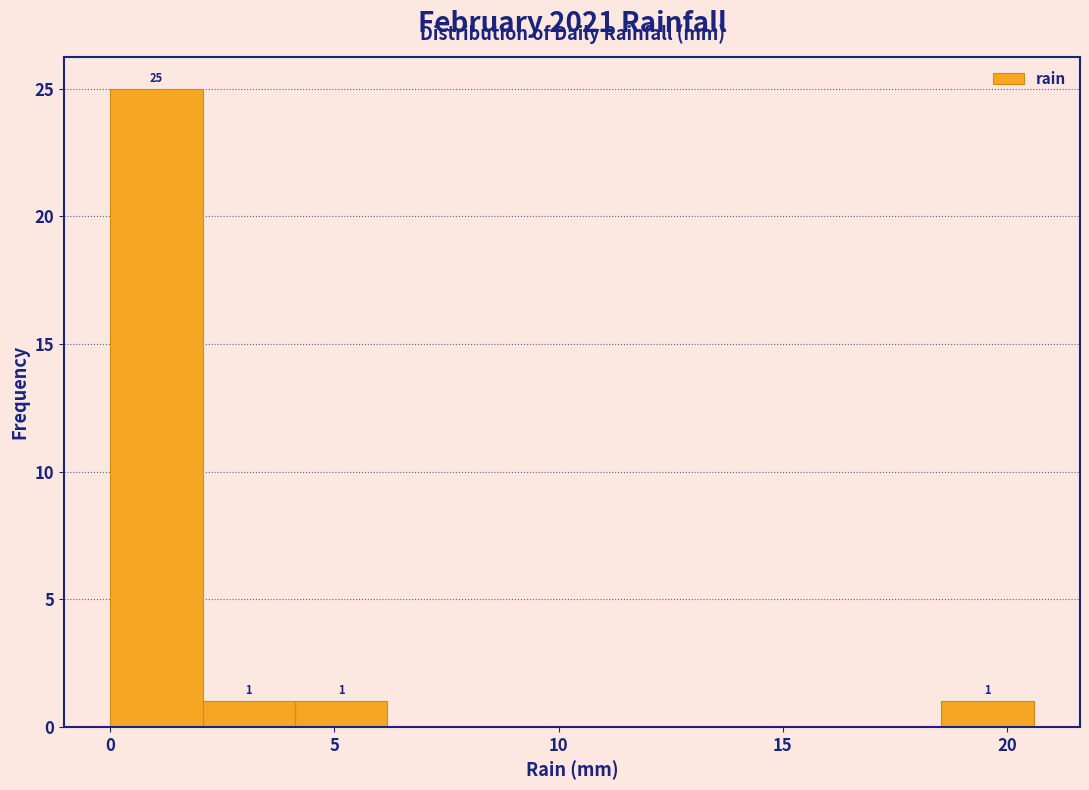

Over which range of the x-axis is the bar tallest?

0.0 to 2.0